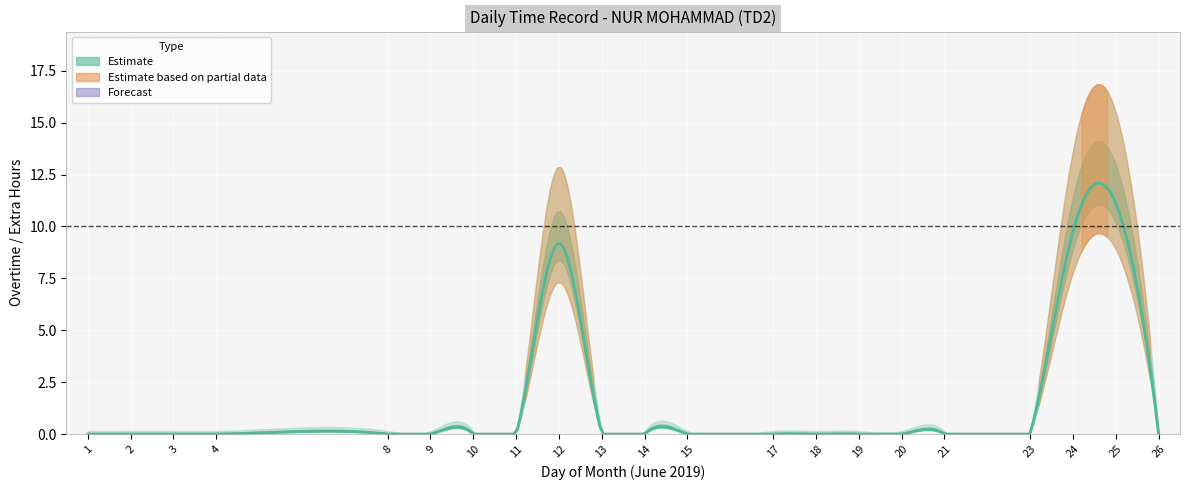

Rank the categories by value from highest to lowest.

25, 24, 12, 1, 2, 3, 4, 8, 9, 10, 11, 13, 14, 15, 17, 18, 19, 20, 21, 23, 26